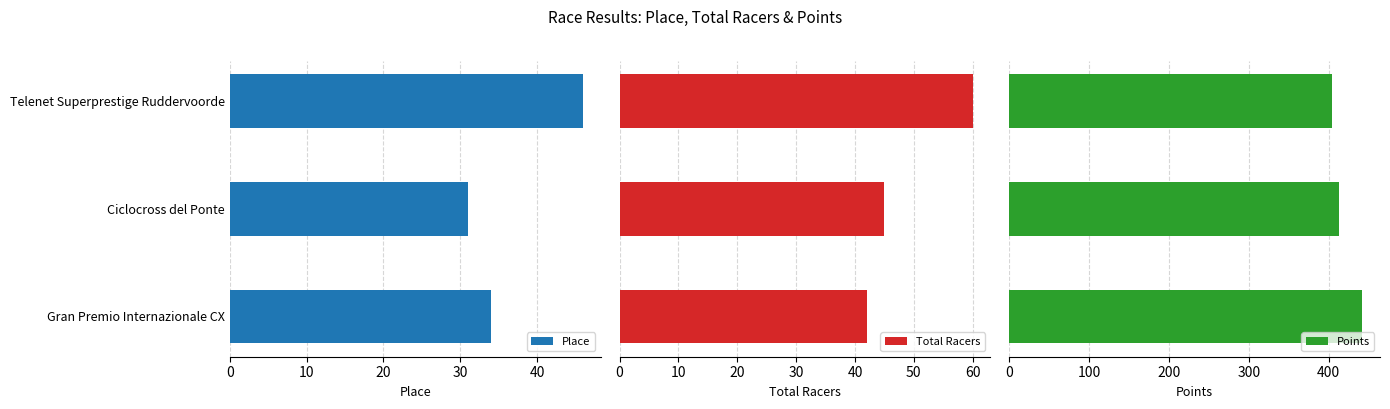

What is the sum of all Place values?

111